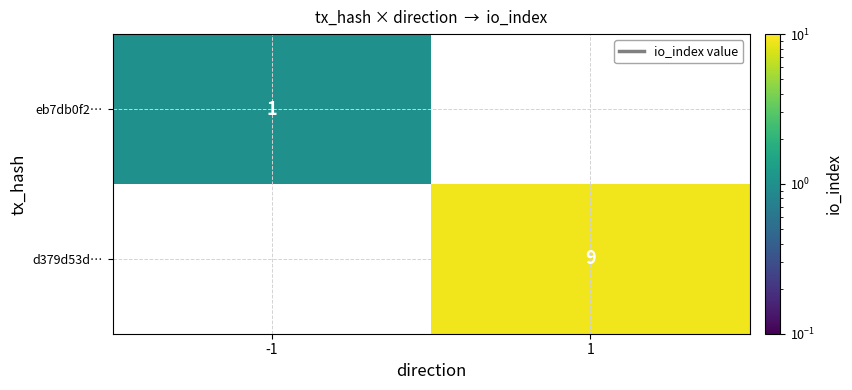

True or false: d379d53d… has a value of 4 at 1.

False